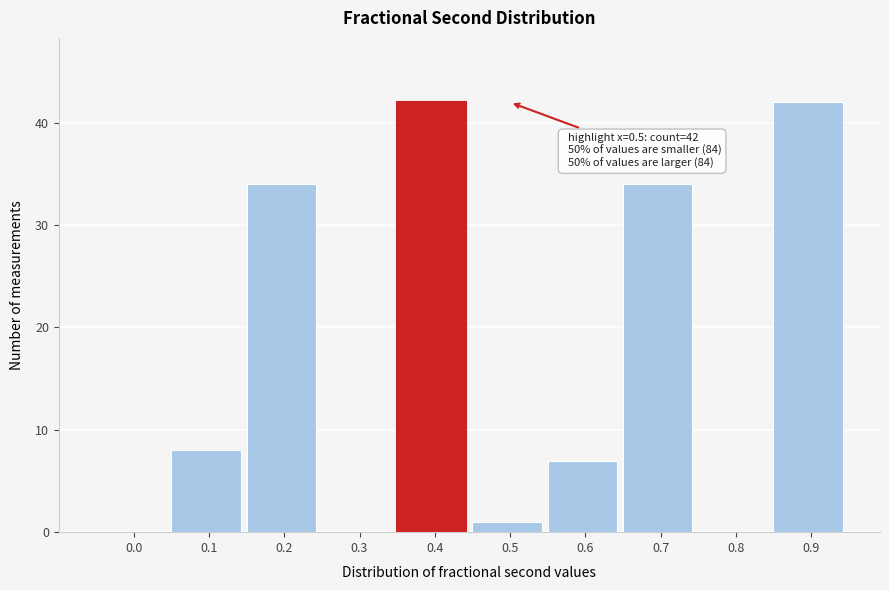

Reading right to left, transcribe all the data shown in this chart.

0.9=42	0.8=0	0.7=34	0.6=7	0.5=1	0.4=42	0.3=0	0.2=34	0.1=8	0.0=0